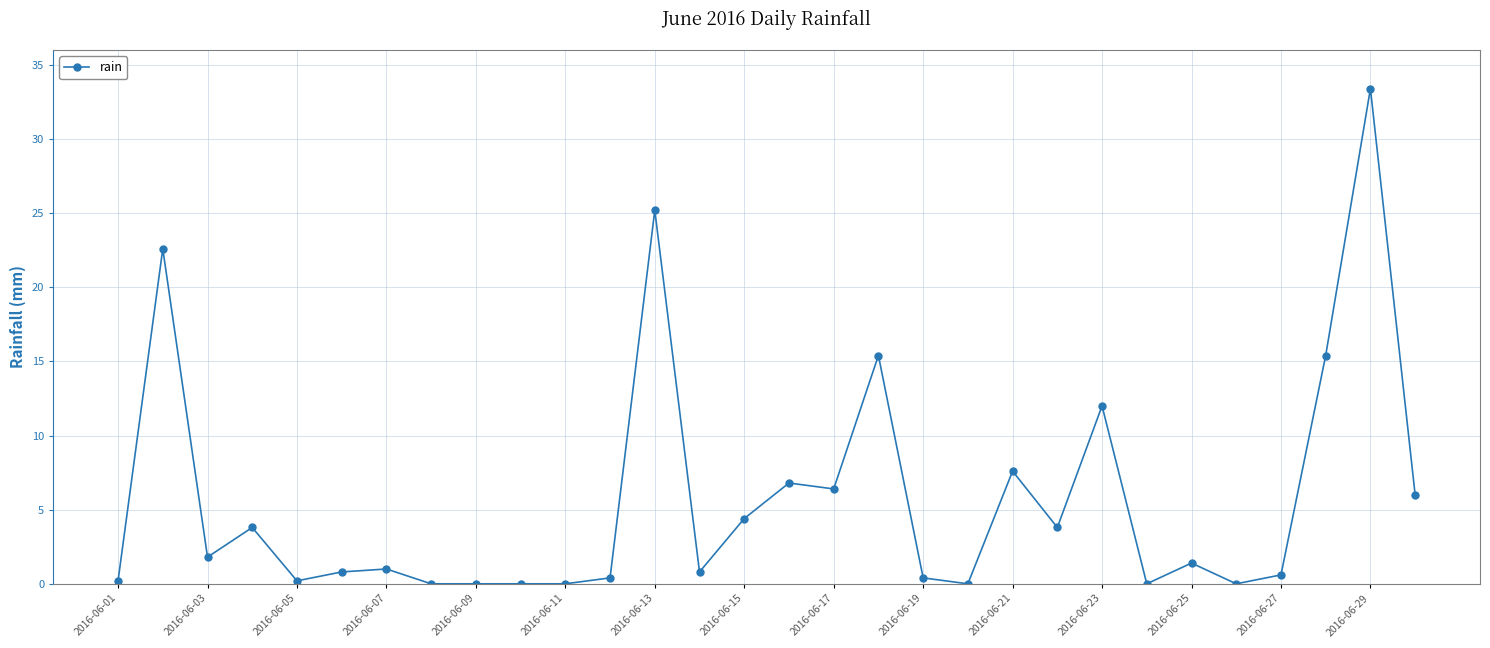

How many series are shown in this chart?

1